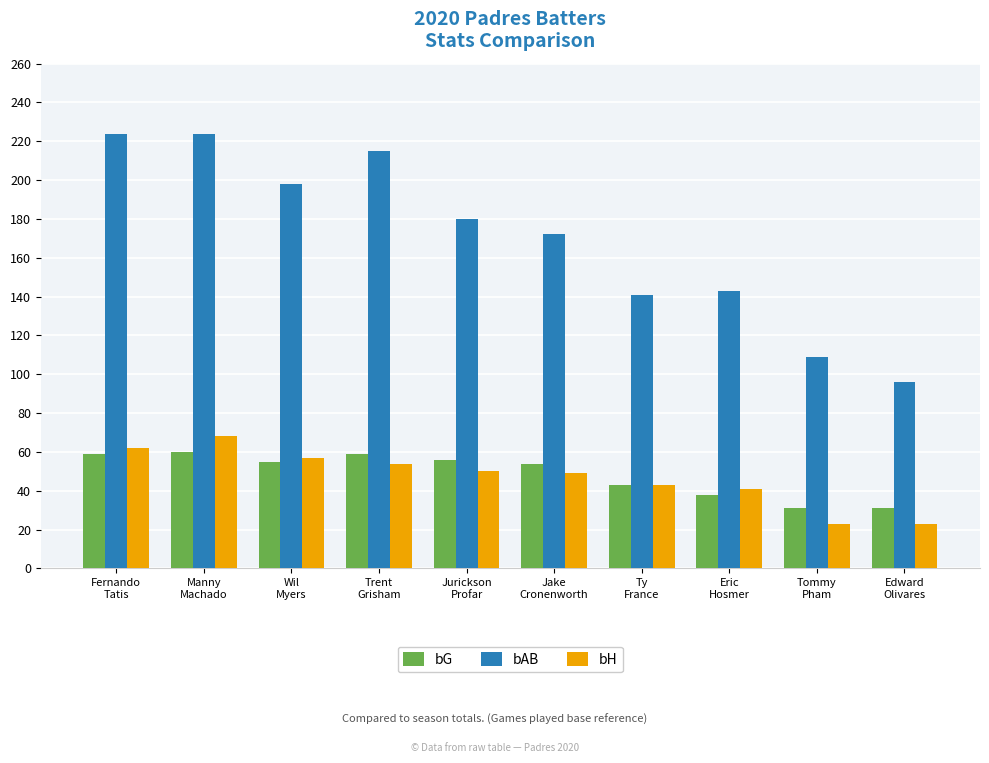

The bAB series shows 224 at Fernando
Tatis. True or false?

True